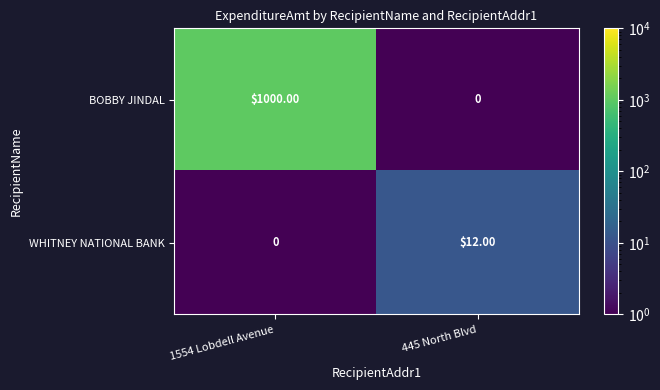

What is the sum of the WHITNEY NATIONAL BANK values at 1554 Lobdell Avenue and 445 North Blvd?

12